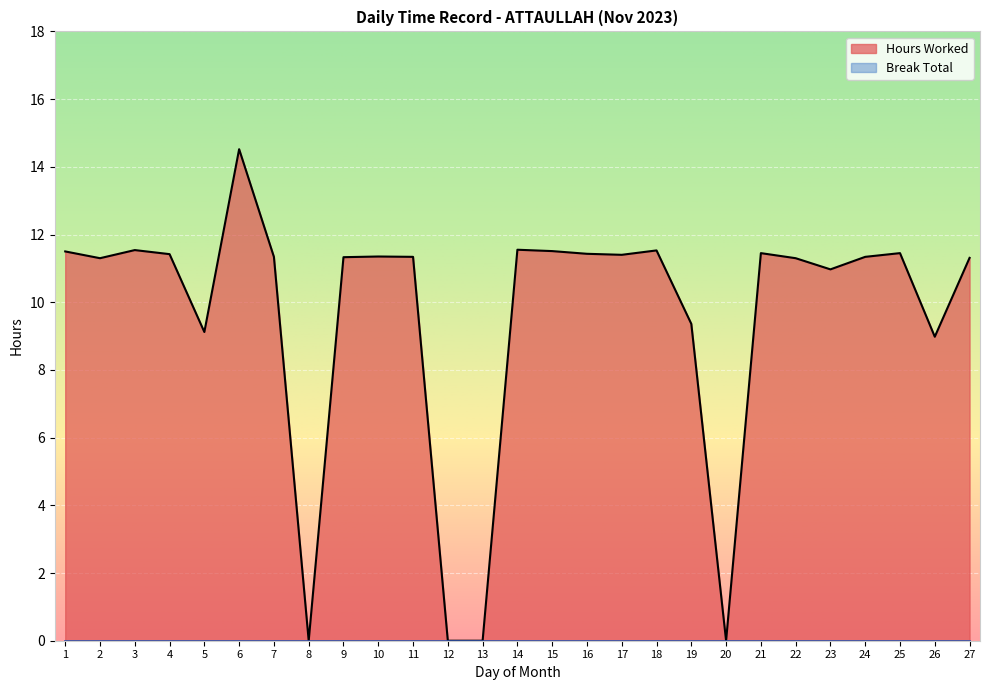

How many points are lower than both their immediate neighbors (excluding endpoints)?

7